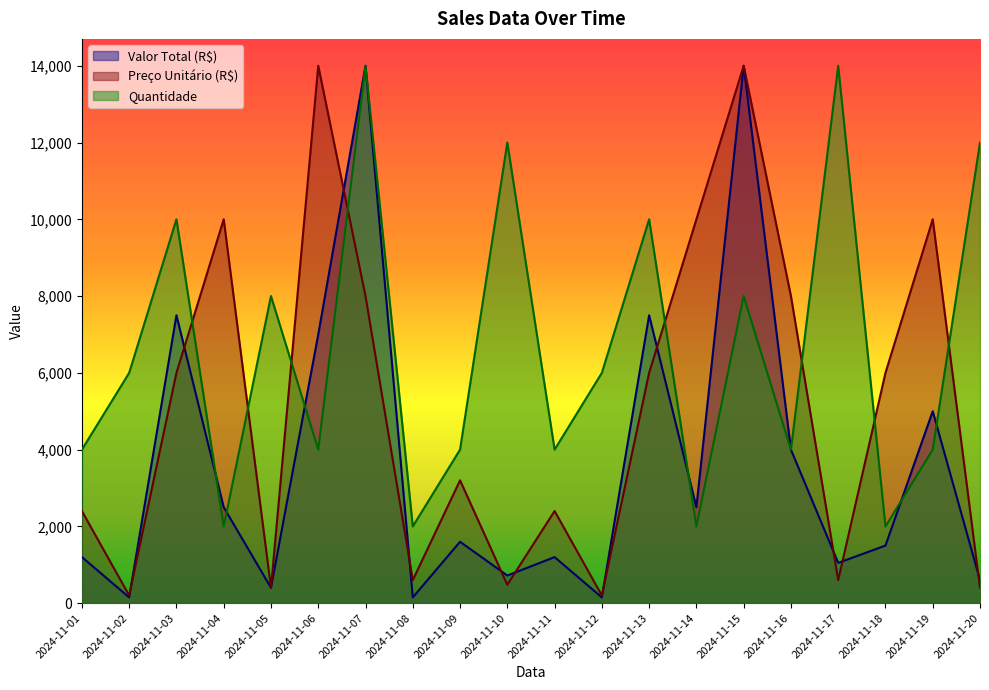

List the series in order of their overall mean, highest first.

Quantidade, Preço Unitário (R$), Valor Total (R$)